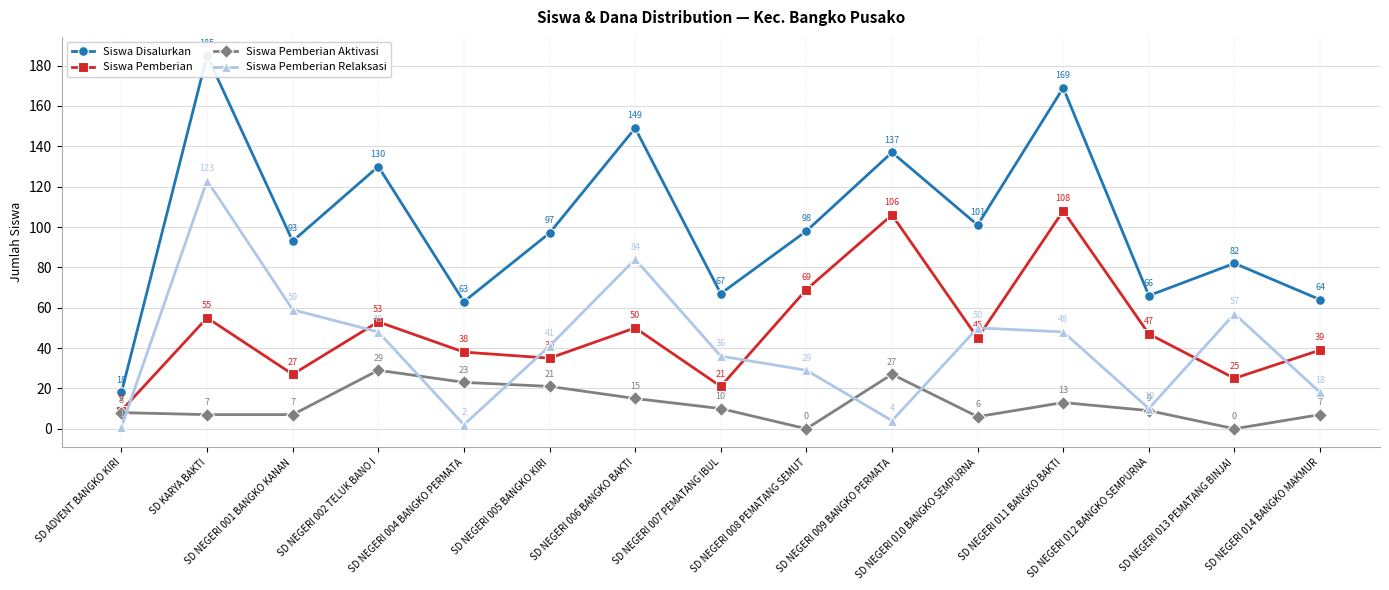

Reading right to left, transcribe all the data shown in this chart.

Siswa Disalurkan: SD NEGERI 014 BANGKO MAKMUR=64	SD NEGERI 013 PEMATANG BINJAI=82	SD NEGERI 012 BANGKO SEMPURNA=66	SD NEGERI 011 BANGKO BAKTI=169	SD NEGERI 010 BANGKO SEMPURNA=101	SD NEGERI 009 BANGKO PERMATA=137	SD NEGERI 008 PEMATANG SEMUT=98	SD NEGERI 007 PEMATANG IBUL=67	SD NEGERI 006 BANGKO BAKTI=149	SD NEGERI 005 BANGKO KIRI=97	SD NEGERI 004 BANGKO PERMATA=63	SD NEGERI 002 TELUK BANO I=130	SD NEGERI 001 BANGKO KANAN=93	SD KARYA BAKTI=185	SD ADVENT BANGKO KIRI=18
Siswa Pemberian: SD NEGERI 014 BANGKO MAKMUR=39	SD NEGERI 013 PEMATANG BINJAI=25	SD NEGERI 012 BANGKO SEMPURNA=47	SD NEGERI 011 BANGKO BAKTI=108	SD NEGERI 010 BANGKO SEMPURNA=45	SD NEGERI 009 BANGKO PERMATA=106	SD NEGERI 008 PEMATANG SEMUT=69	SD NEGERI 007 PEMATANG IBUL=21	SD NEGERI 006 BANGKO BAKTI=50	SD NEGERI 005 BANGKO KIRI=35	SD NEGERI 004 BANGKO PERMATA=38	SD NEGERI 002 TELUK BANO I=53	SD NEGERI 001 BANGKO KANAN=27	SD KARYA BAKTI=55	SD ADVENT BANGKO KIRI=9
Siswa Pemberian Aktivasi: SD NEGERI 014 BANGKO MAKMUR=7	SD NEGERI 013 PEMATANG BINJAI=0	SD NEGERI 012 BANGKO SEMPURNA=9	SD NEGERI 011 BANGKO BAKTI=13	SD NEGERI 010 BANGKO SEMPURNA=6	SD NEGERI 009 BANGKO PERMATA=27	SD NEGERI 008 PEMATANG SEMUT=0	SD NEGERI 007 PEMATANG IBUL=10	SD NEGERI 006 BANGKO BAKTI=15	SD NEGERI 005 BANGKO KIRI=21	SD NEGERI 004 BANGKO PERMATA=23	SD NEGERI 002 TELUK BANO I=29	SD NEGERI 001 BANGKO KANAN=7	SD KARYA BAKTI=7	SD ADVENT BANGKO KIRI=8
Siswa Pemberian Relaksasi: SD NEGERI 014 BANGKO MAKMUR=18	SD NEGERI 013 PEMATANG BINJAI=57	SD NEGERI 012 BANGKO SEMPURNA=10	SD NEGERI 011 BANGKO BAKTI=48	SD NEGERI 010 BANGKO SEMPURNA=50	SD NEGERI 009 BANGKO PERMATA=4	SD NEGERI 008 PEMATANG SEMUT=29	SD NEGERI 007 PEMATANG IBUL=36	SD NEGERI 006 BANGKO BAKTI=84	SD NEGERI 005 BANGKO KIRI=41	SD NEGERI 004 BANGKO PERMATA=2	SD NEGERI 002 TELUK BANO I=48	SD NEGERI 001 BANGKO KANAN=59	SD KARYA BAKTI=123	SD ADVENT BANGKO KIRI=1